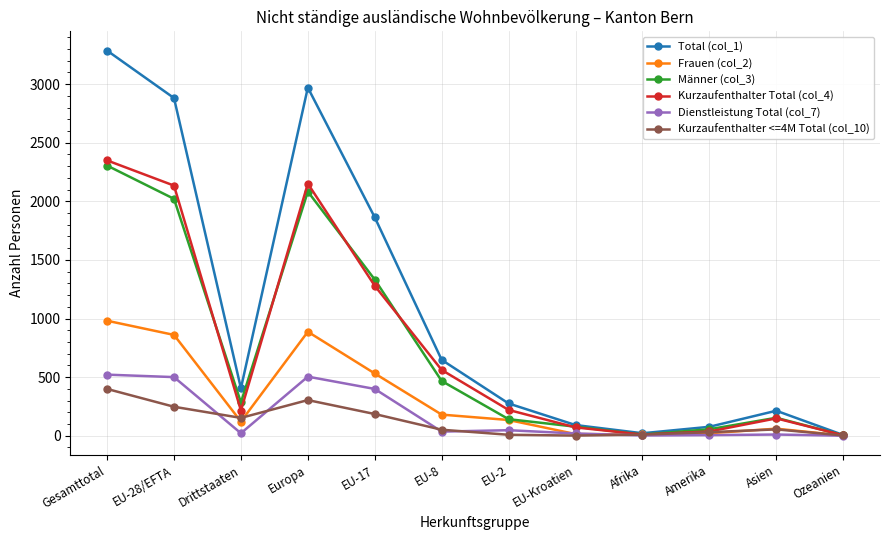

What is the maximum value shown in the chart?

3286